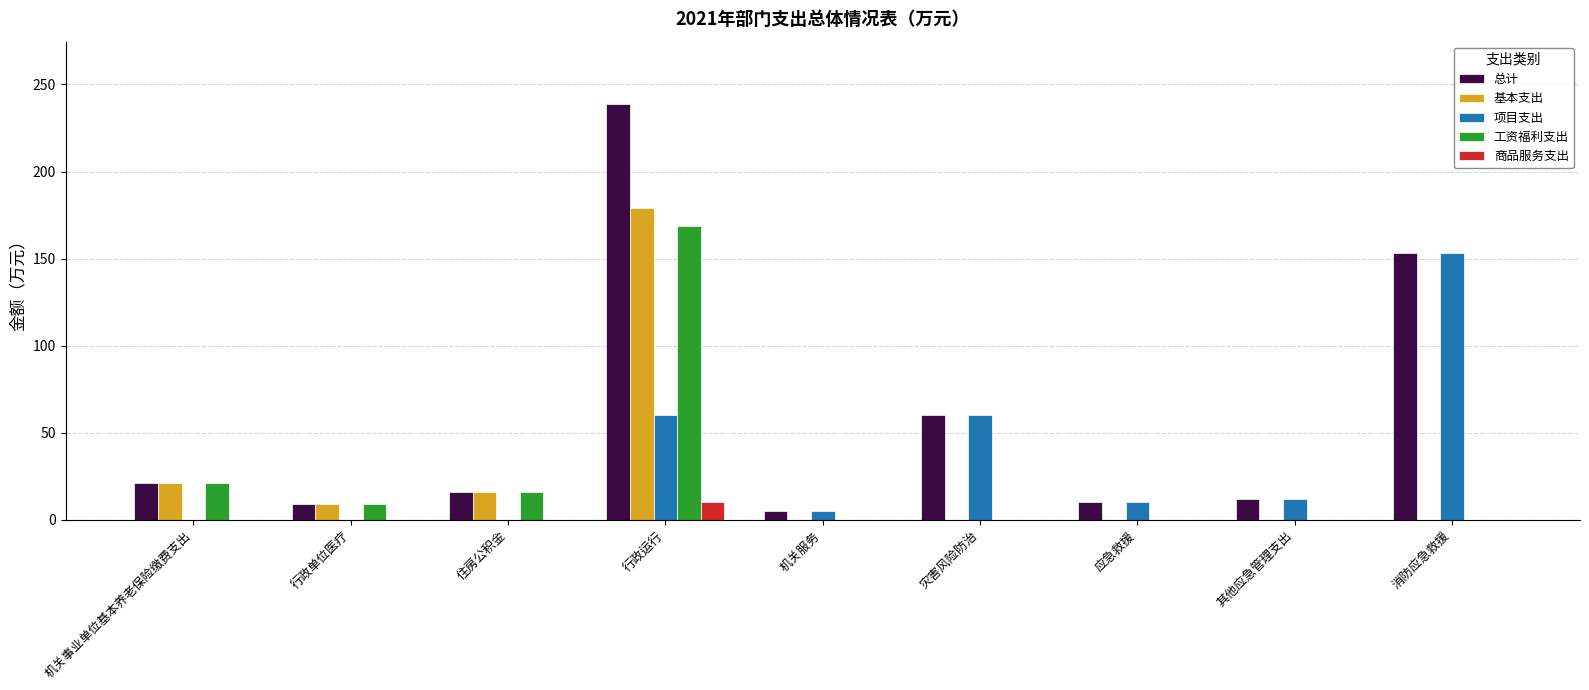

Does the chart contain stacked bars?

No